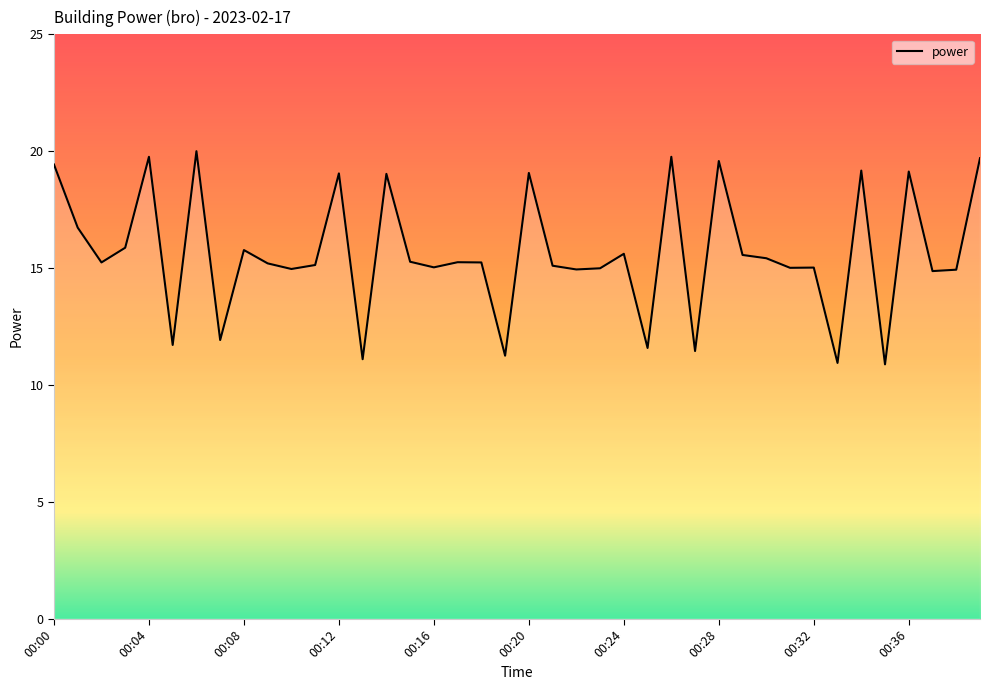

What is the maximum value shown in the chart?

20.0